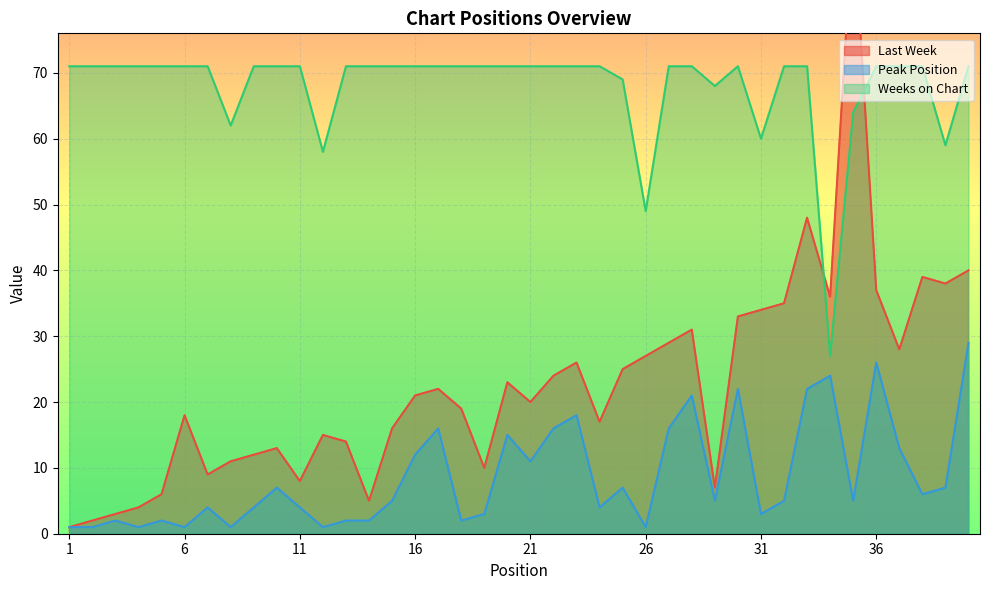

List the labels in order of Peak Position value, smallest first.

1, 2, 4, 6, 8, 12, 26, 3, 5, 13, 14, 18, 19, 31, 7, 9, 11, 24, 15, 29, 32, 35, 38, 10, 25, 39, 21, 16, 37, 20, 17, 22, 27, 23, 28, 30, 33, 34, 36, 40